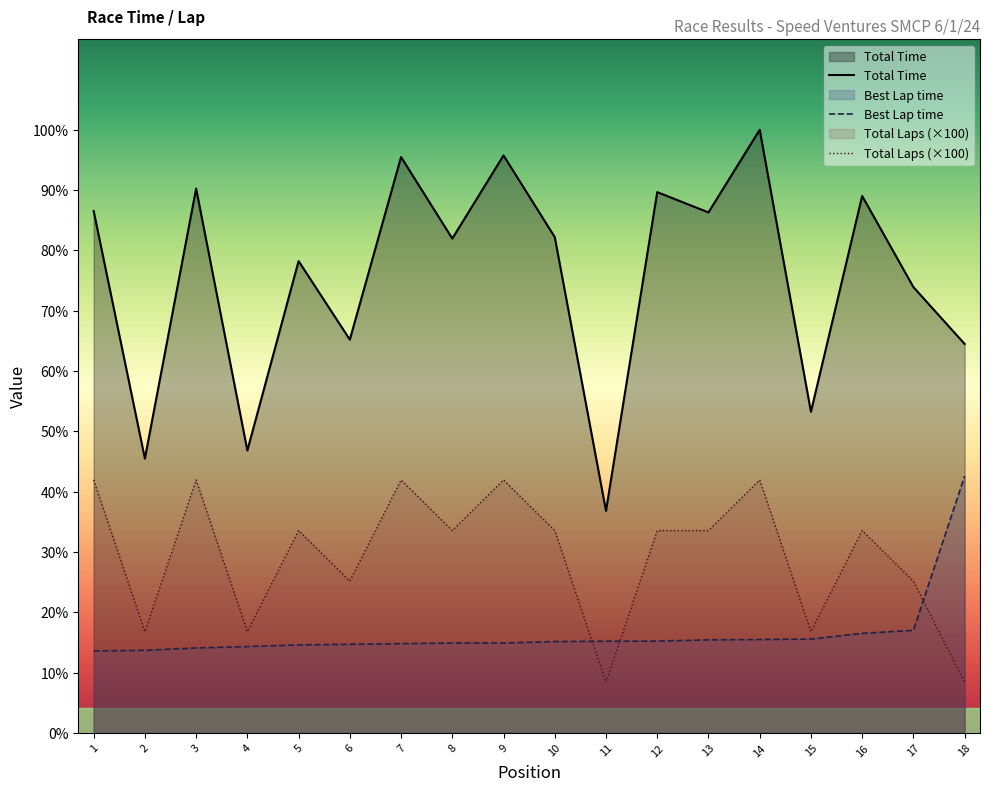

What is the maximum value shown in the chart?

1192.2